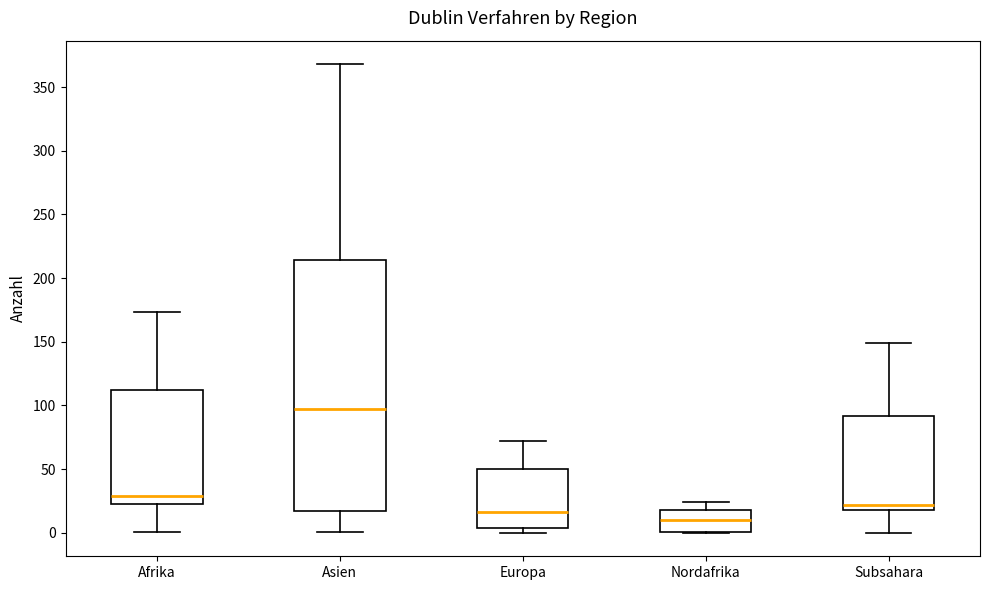

Comparing the boxes themselves (not the whiskers), which one is the tallest?

Asien